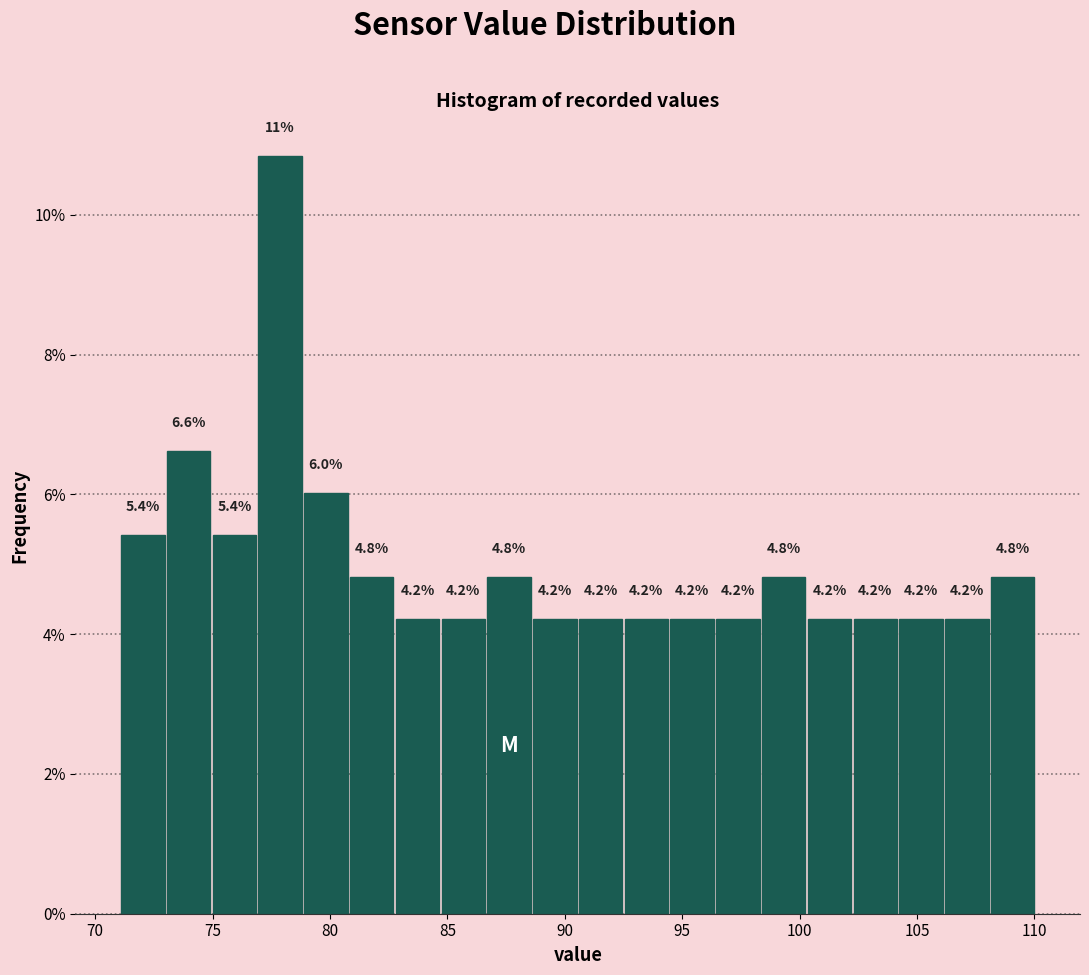

Read against the x-axis, roughly where is the centre of the tallest bar?

78.0